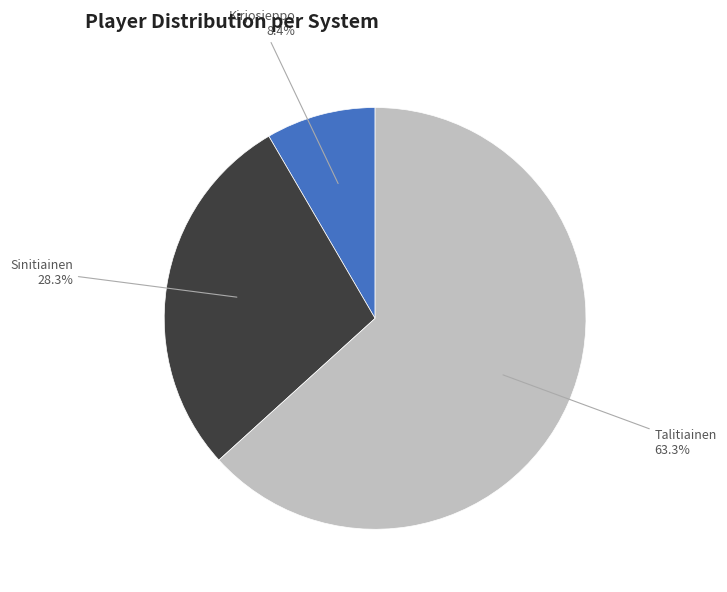

To the nearest percent, what is the average slice percentage?

33%